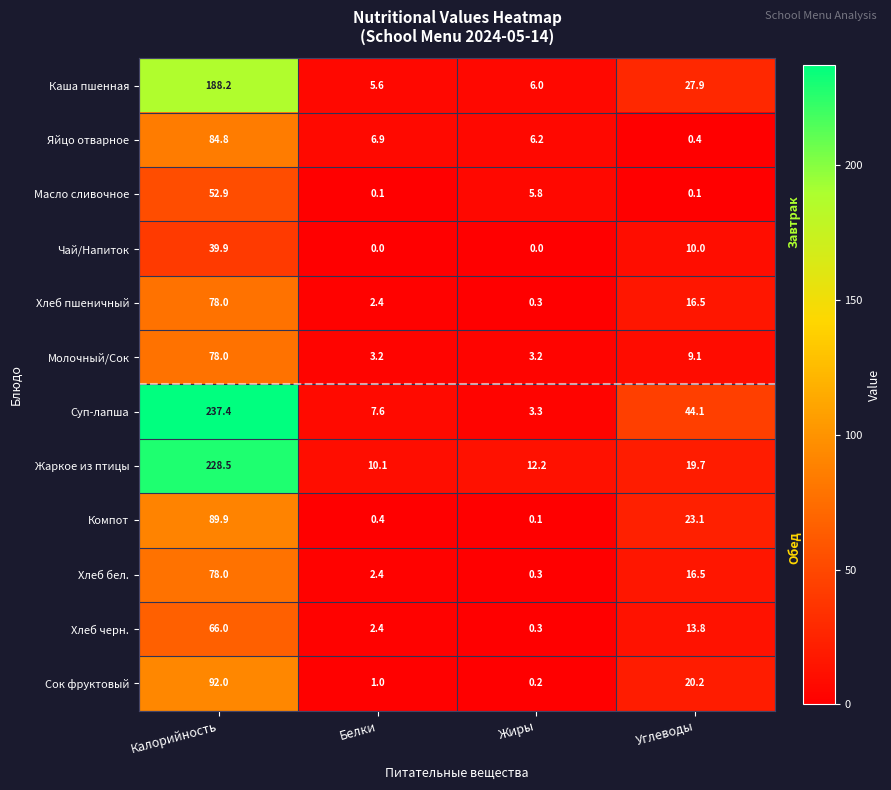

The Жаркое из птицы series shows 10.1 at Белки. True or false?

True